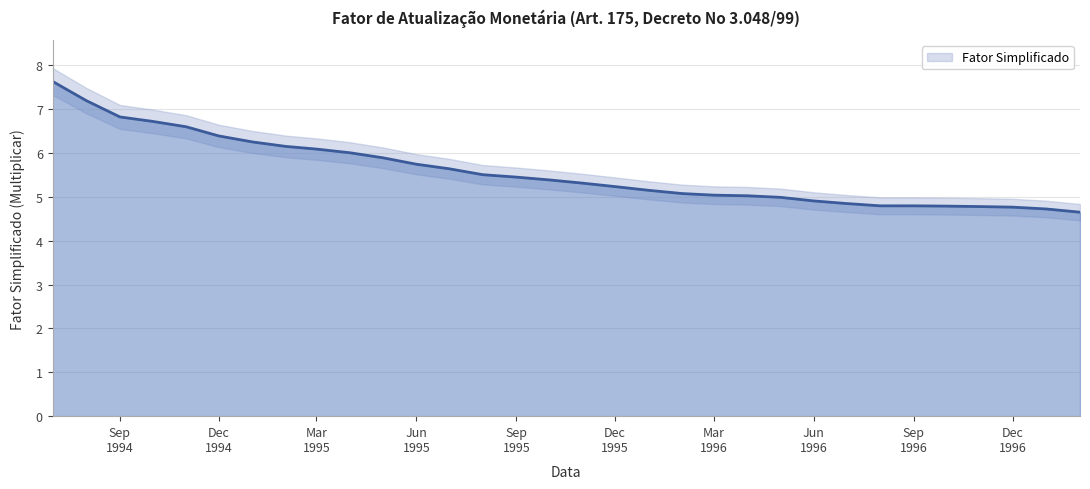

Approximately how many times larger is the value at 1995-07 compared to 1997-01?

1.2